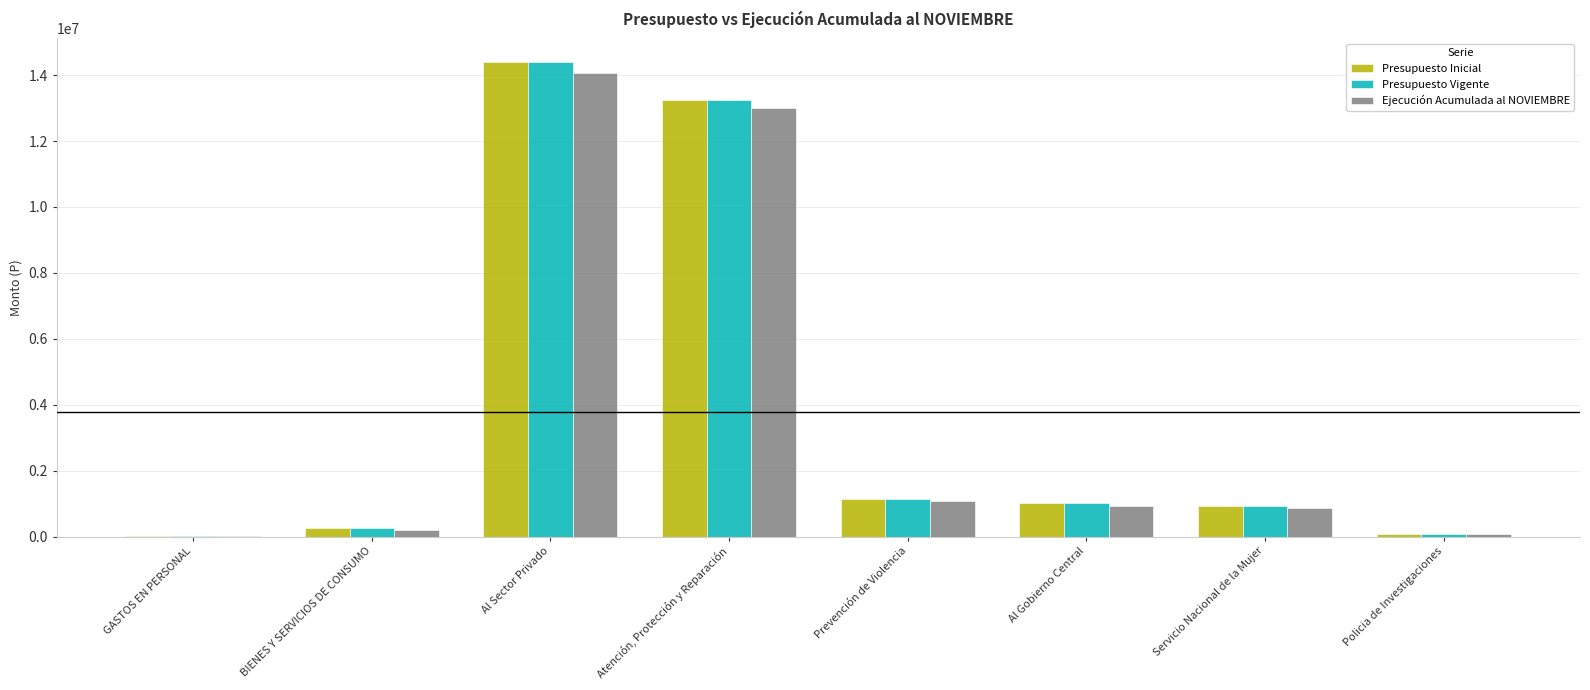

Does the chart contain stacked bars?

No